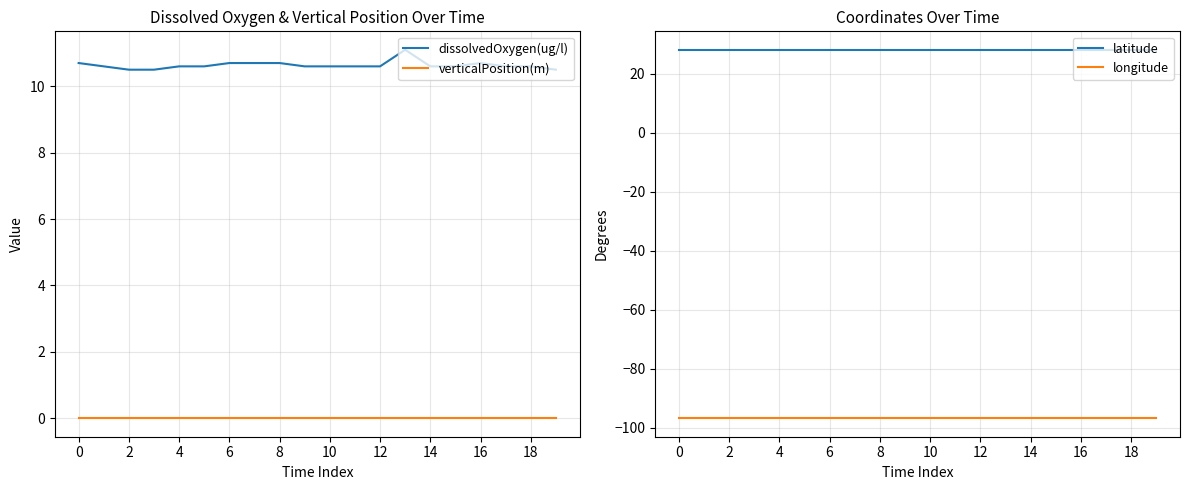

True or false: verticalPosition(m) has a value of 0.0 at 16.

True